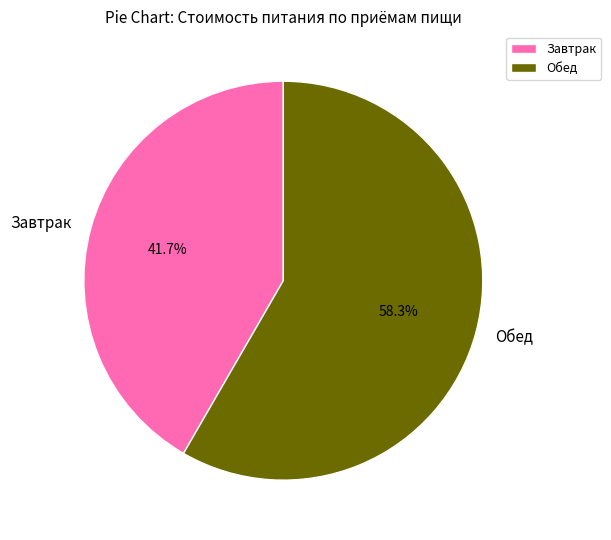

Is there a majority slice in this chart?

Yes